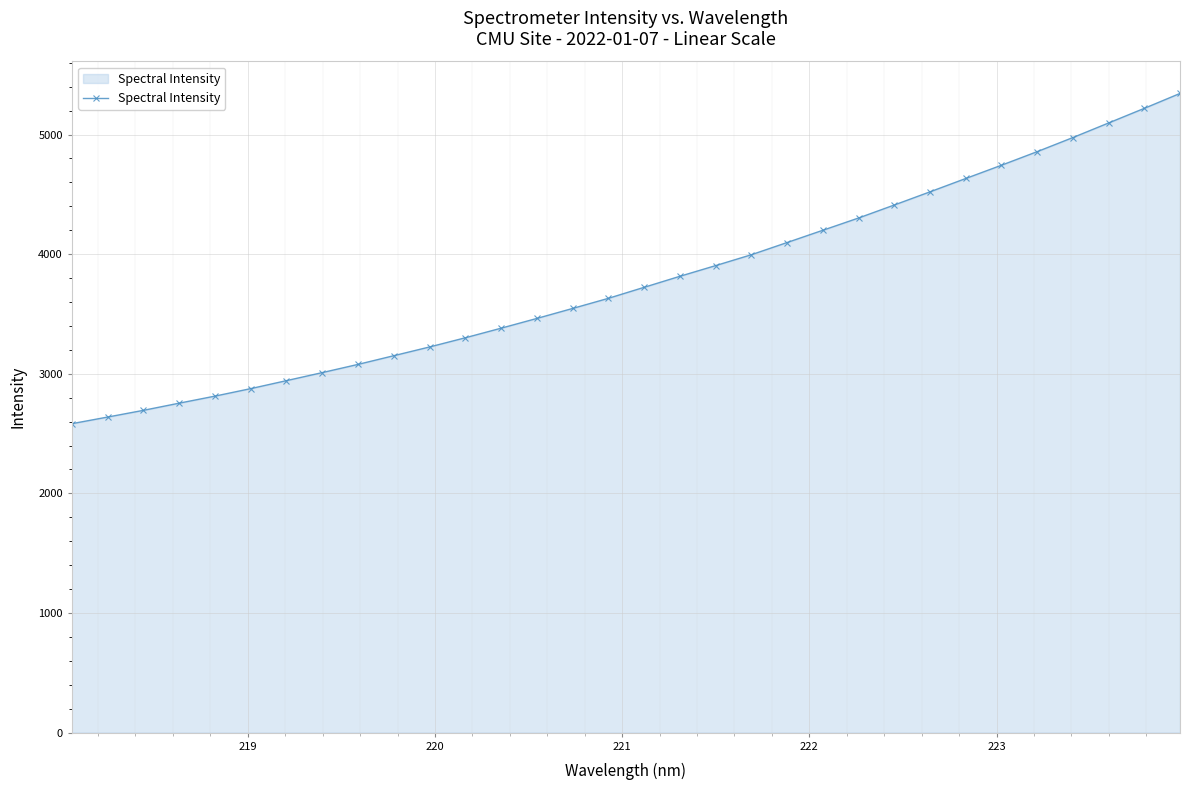

What is the greatest value displayed?

5343.6